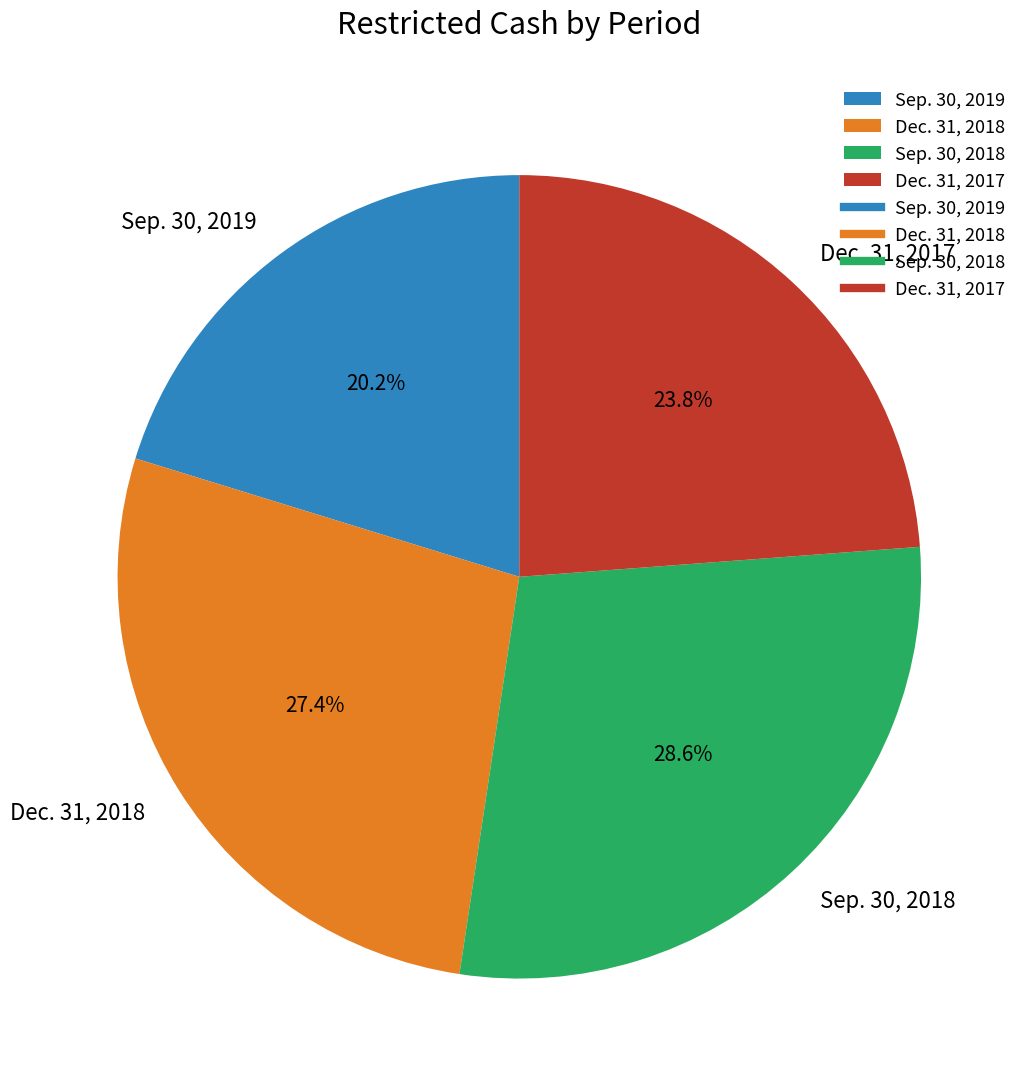

To the nearest percent, what portion does Sep. 30, 2019 represent?

20%